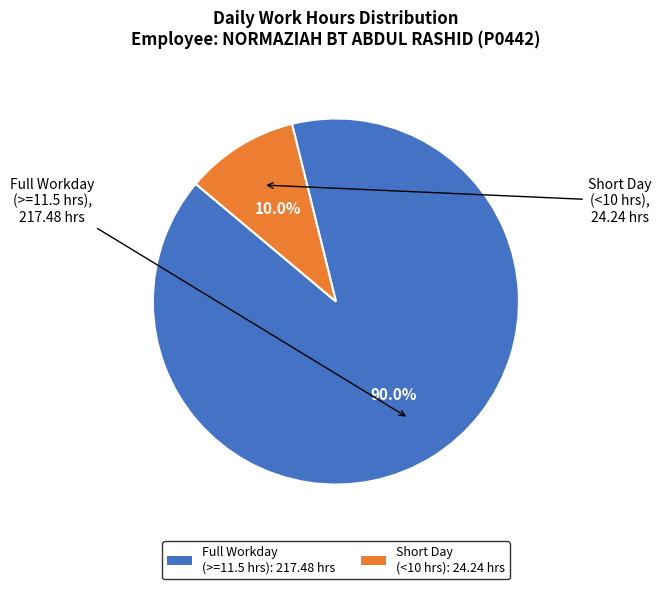

How many slices are in this pie chart?

2